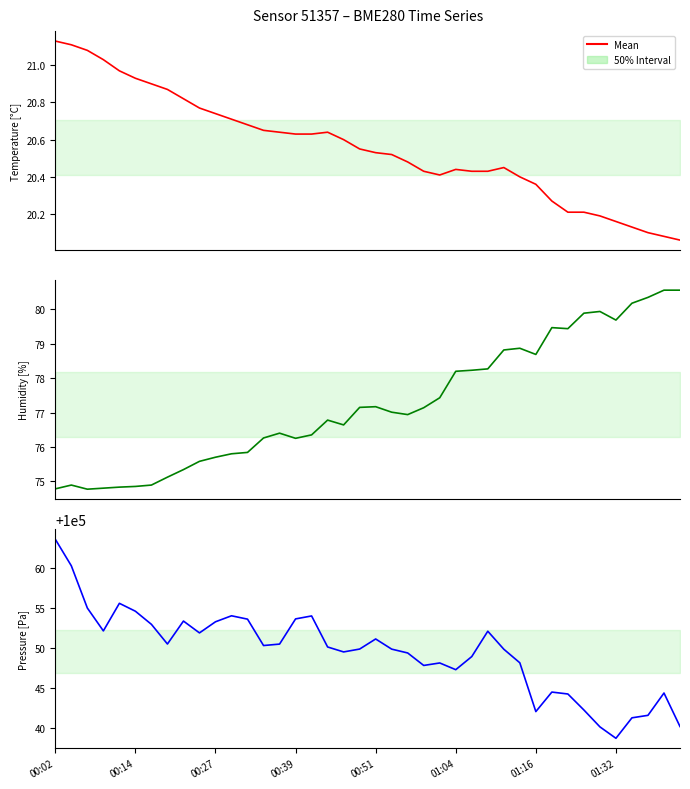

What is the smallest value displayed?

100038.7